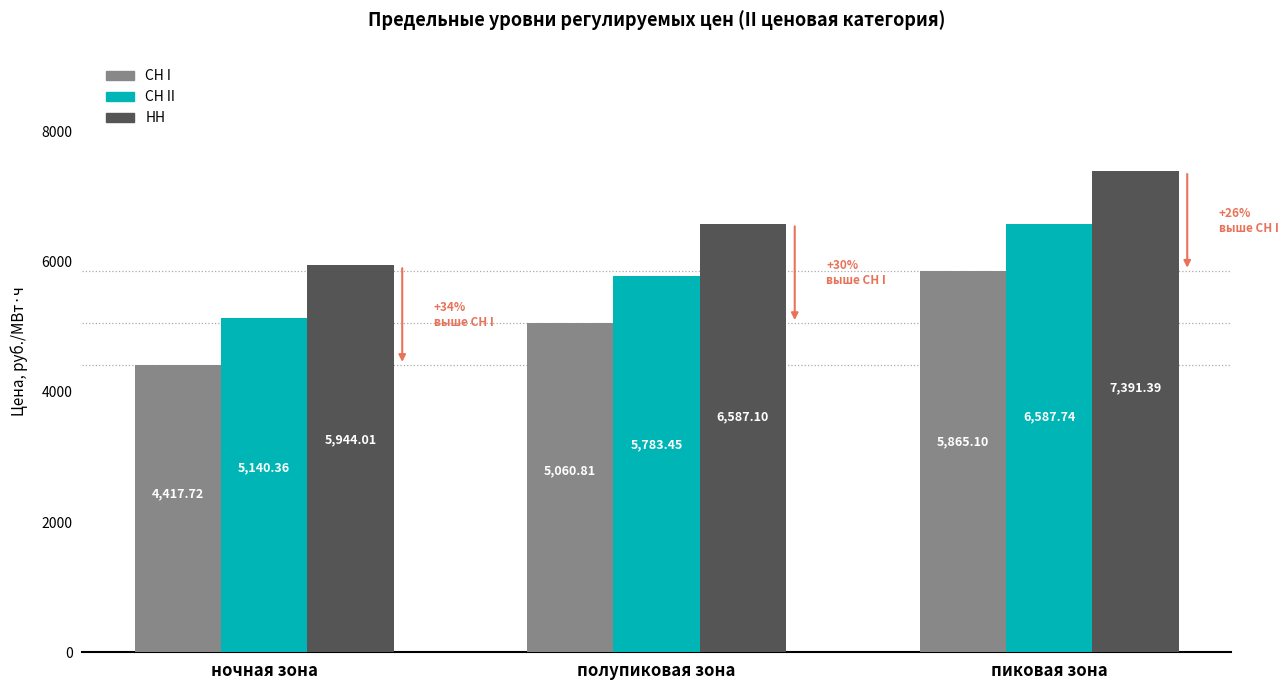

How many bars are there in each group?

3